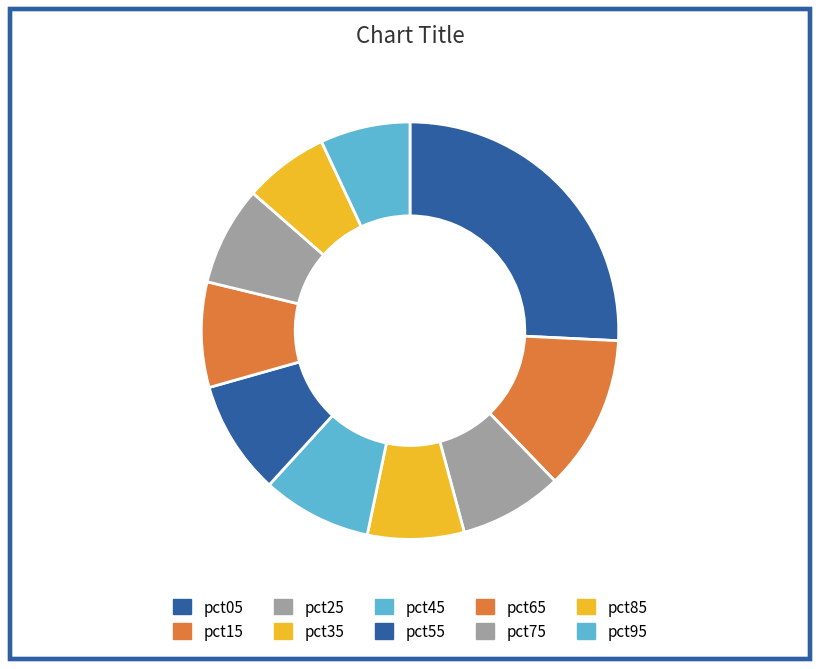

Count the number of slices in the pie.

10